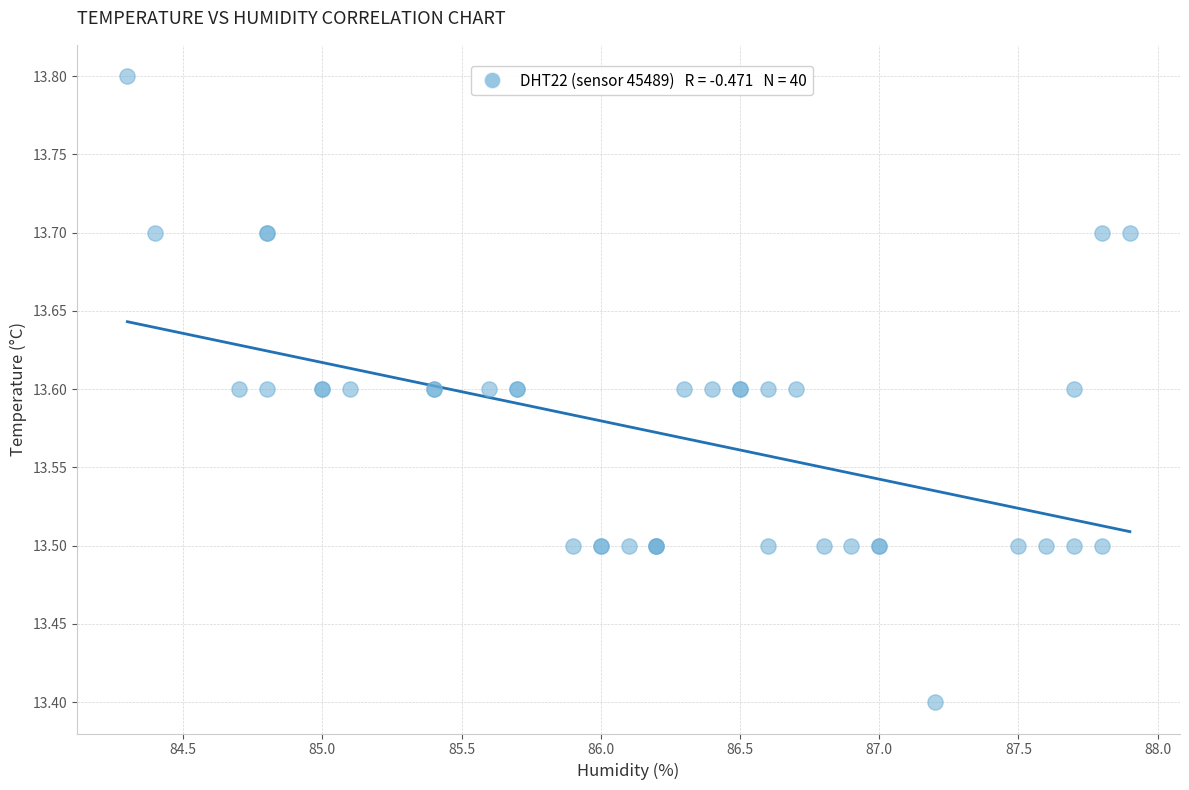

What Y value in the scatter plot is closest to 13?

13.4